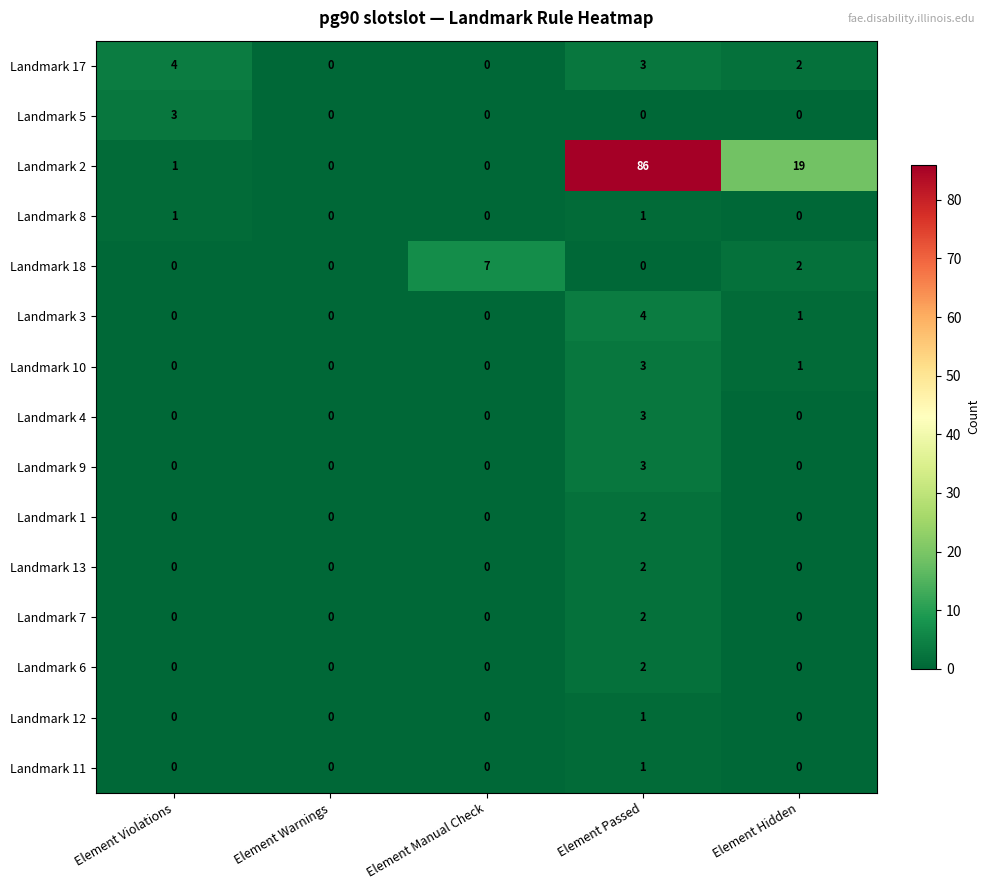

Which category has the highest value in the Landmark 7 series?

Element Passed